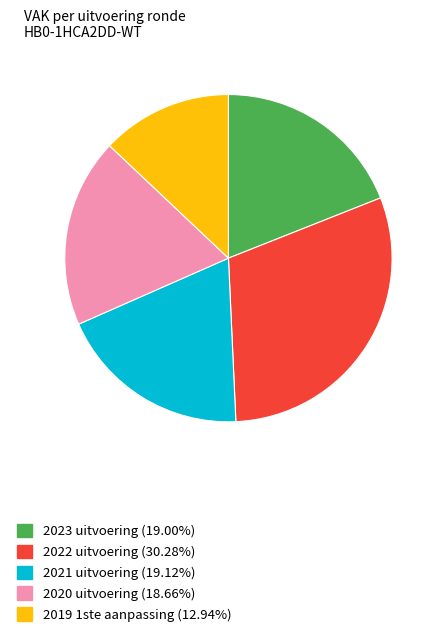

Approximately how many times larger is the value at 2021 uitvoering (19.12%) compared to 2023 uitvoering (19.00%)?

1.0